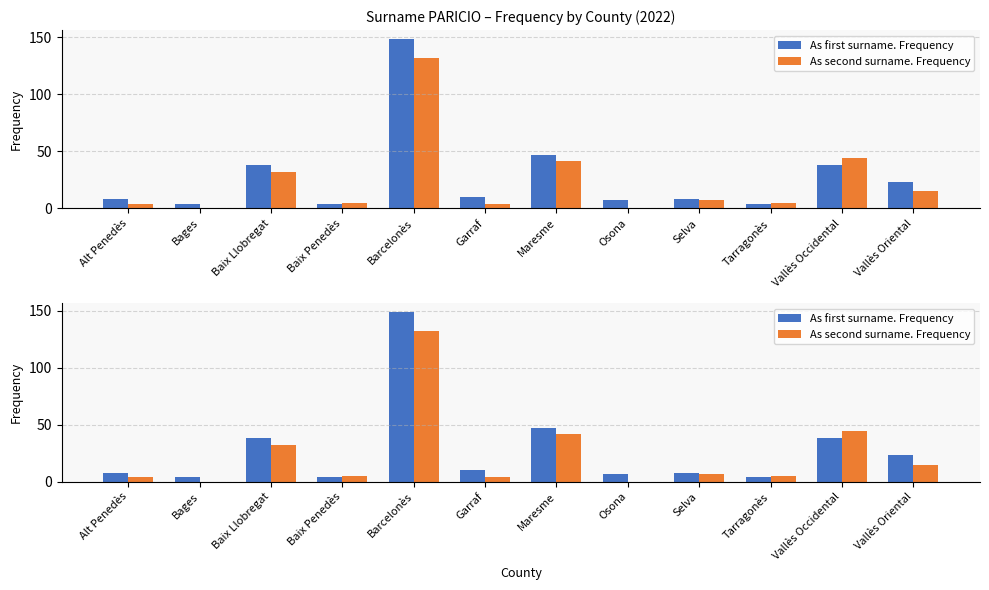

Is it true that As first surname. Frequency equals 12 at Vallès Occidental?

False